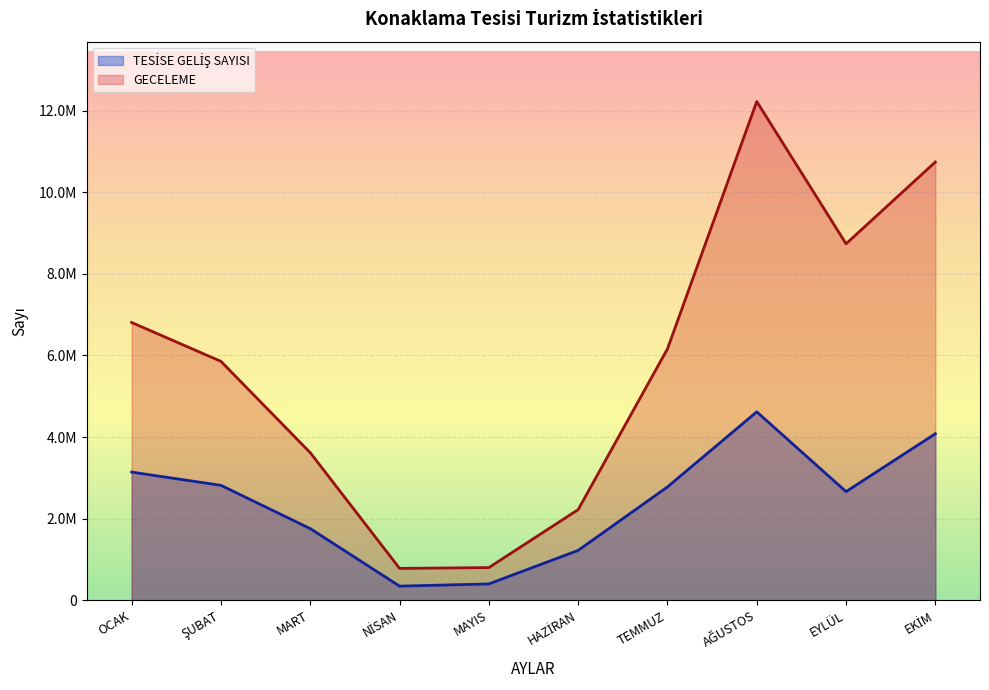

What is the approximate value of TESİSE GELİŞ SAYISI at OCAK, to the nearest 100?

3140900